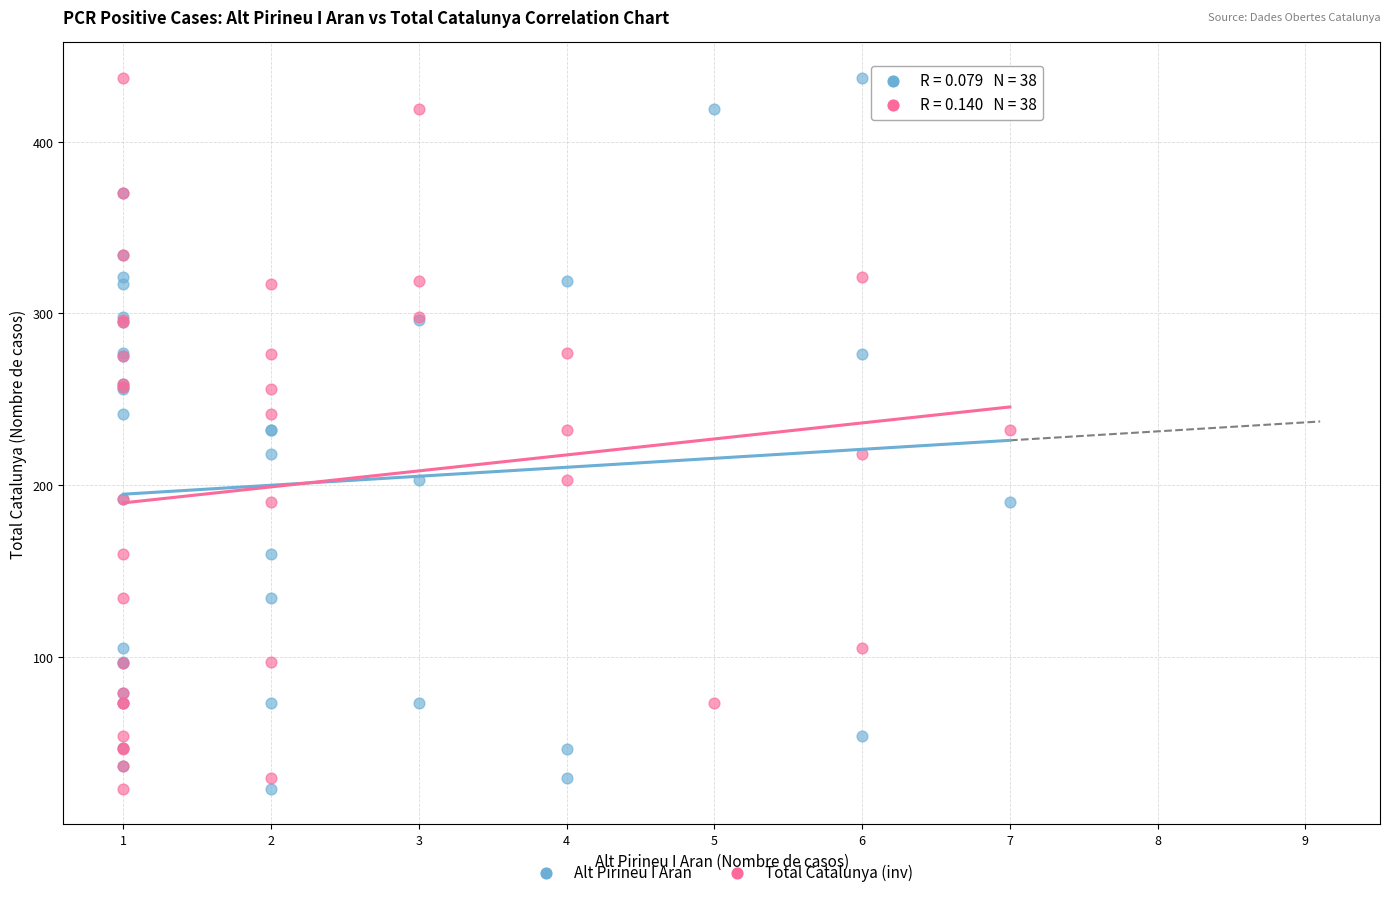

What is the X range (max minus min) for the scatter plot?

6